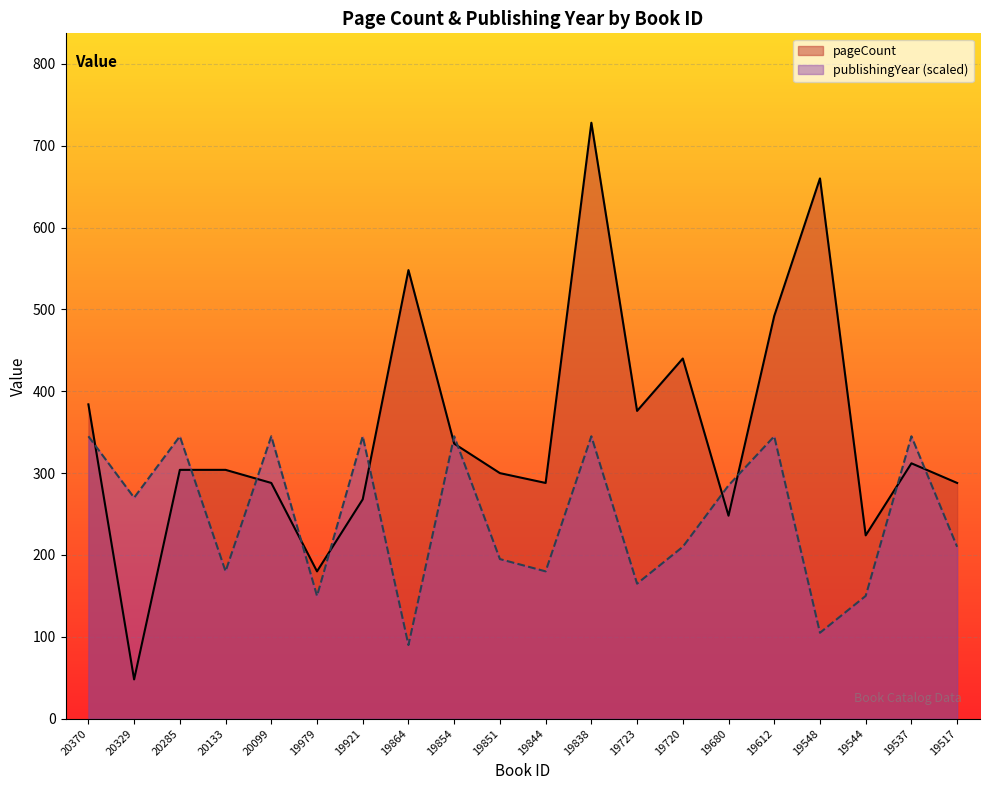

Where is the first local minimum for publishingYear?

20329